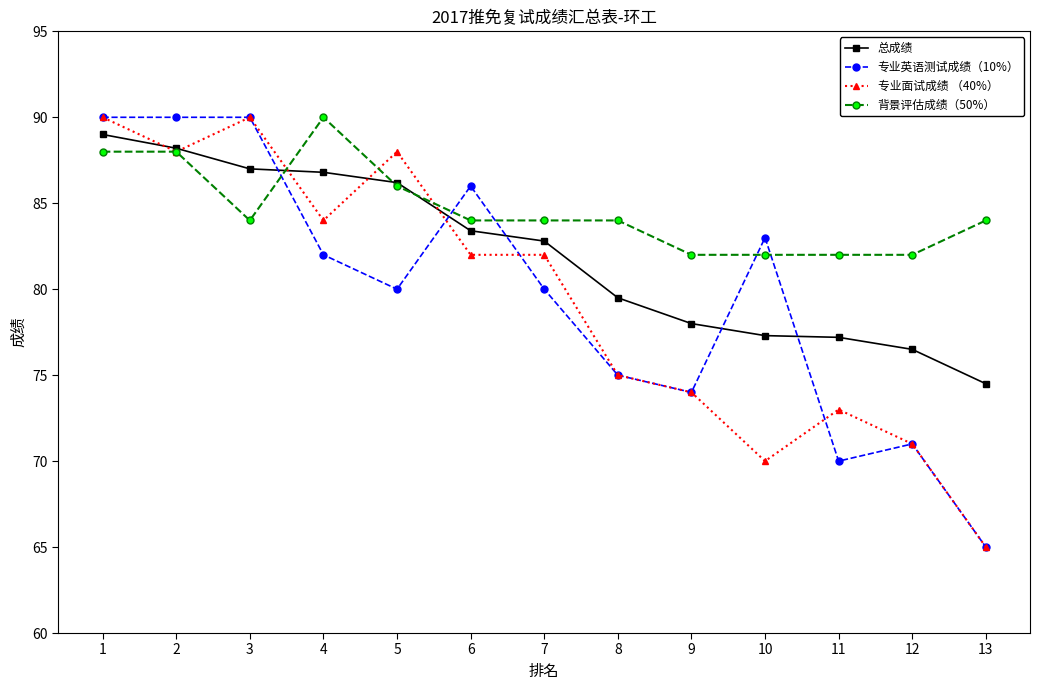

What is the average value of the 专业英语测试成绩（10%） series?

79.7